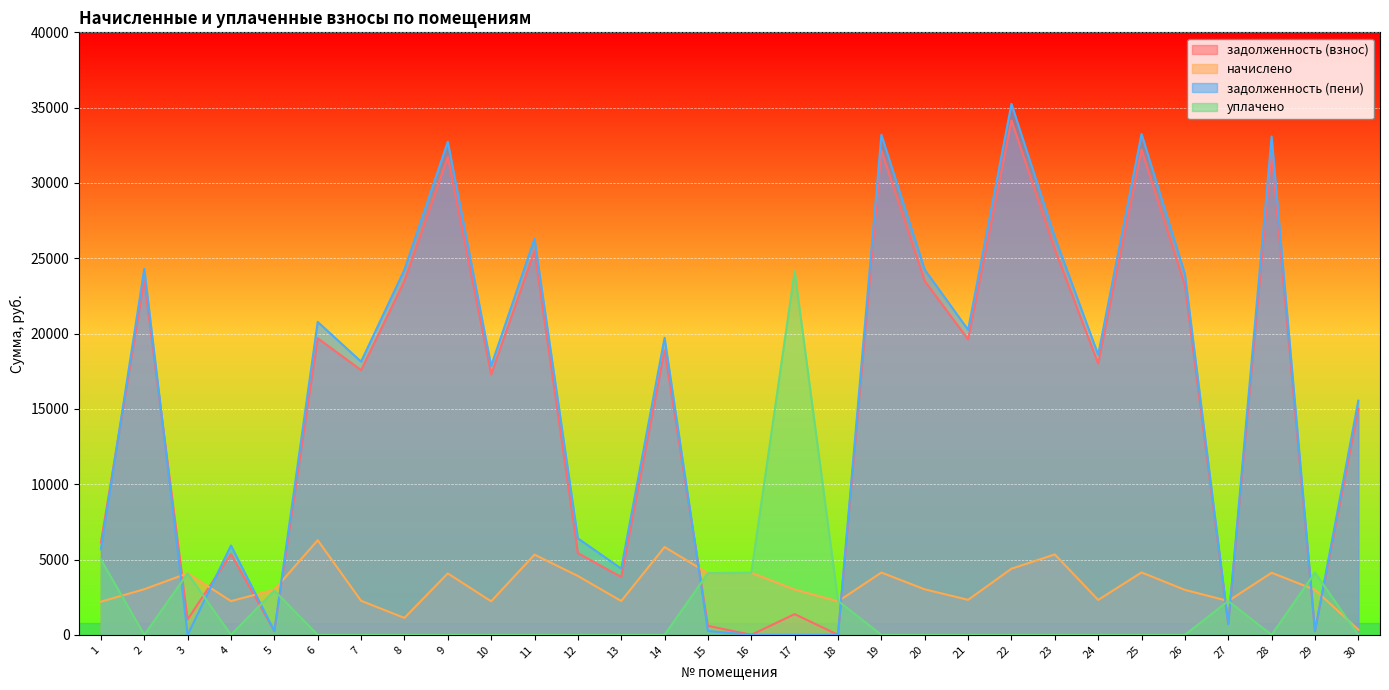

How many intersections are there between задолженность (взнос) and начислено?

10